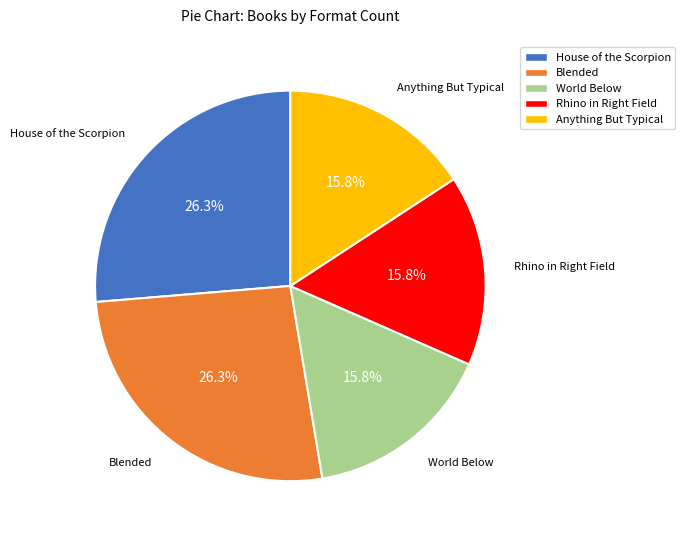

Is there a majority slice in this chart?

No